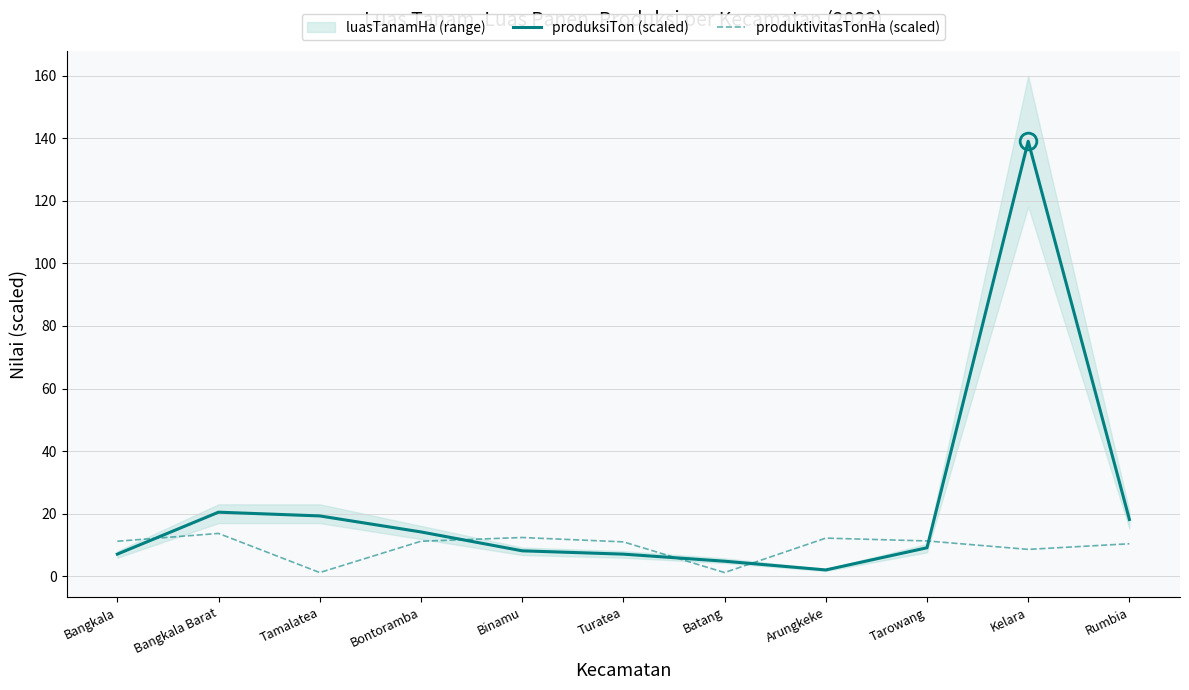

What is the label of the 11th point from the right?

Bangkala